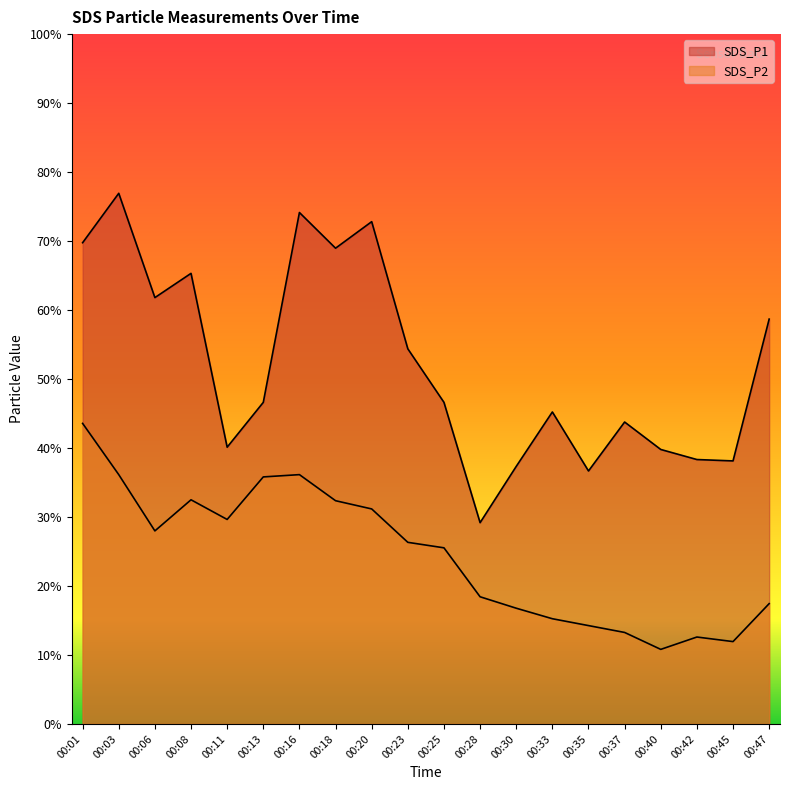

List the labels in order of SDS_P2 value, largest first.

00:01, 00:03, 00:16, 00:13, 00:08, 00:18, 00:20, 00:11, 00:06, 00:23, 00:25, 00:28, 00:47, 00:30, 00:33, 00:35, 00:37, 00:42, 00:45, 00:40